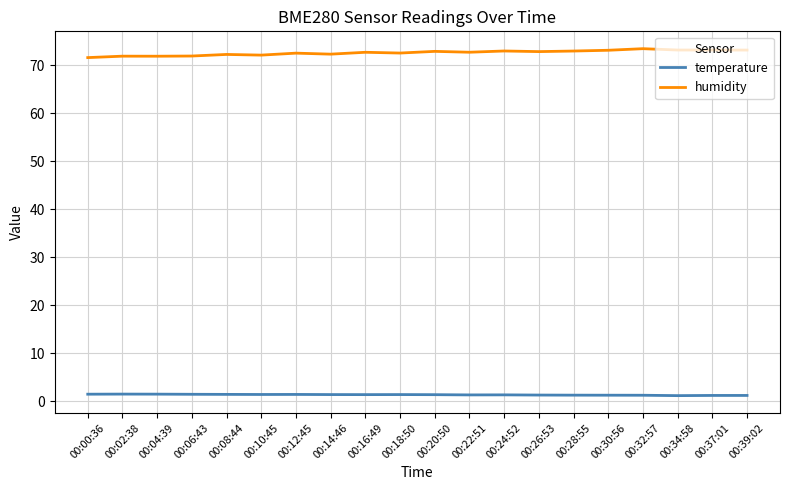

What is the minimum value for humidity?

71.6